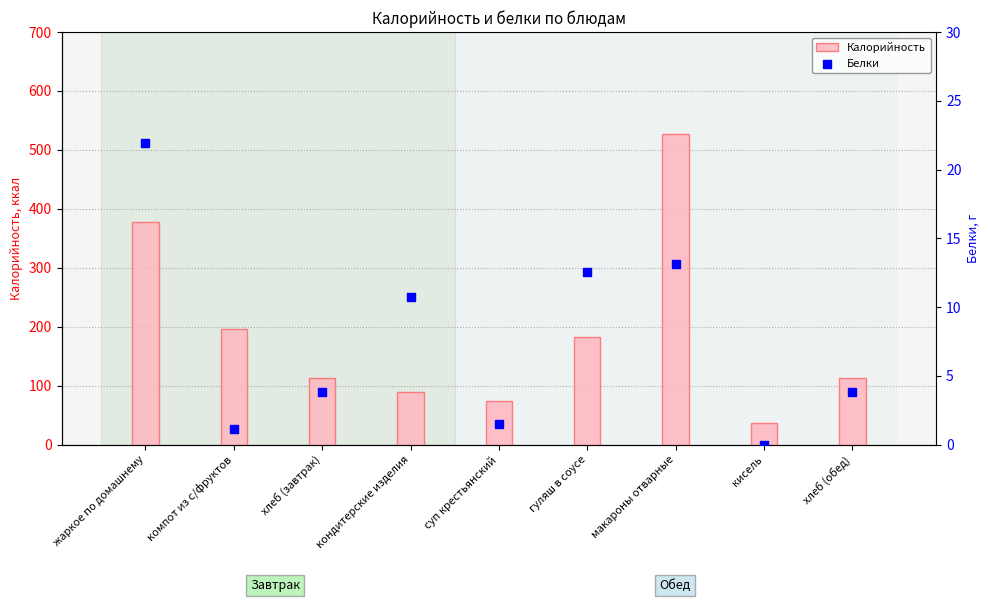

Which series has the largest total across all categories?

Калорийность